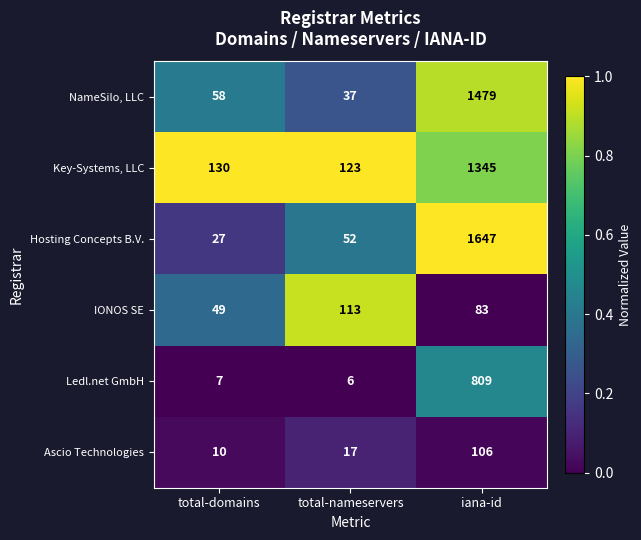

Which series has the largest total across all categories?

Hosting Concepts B.V.